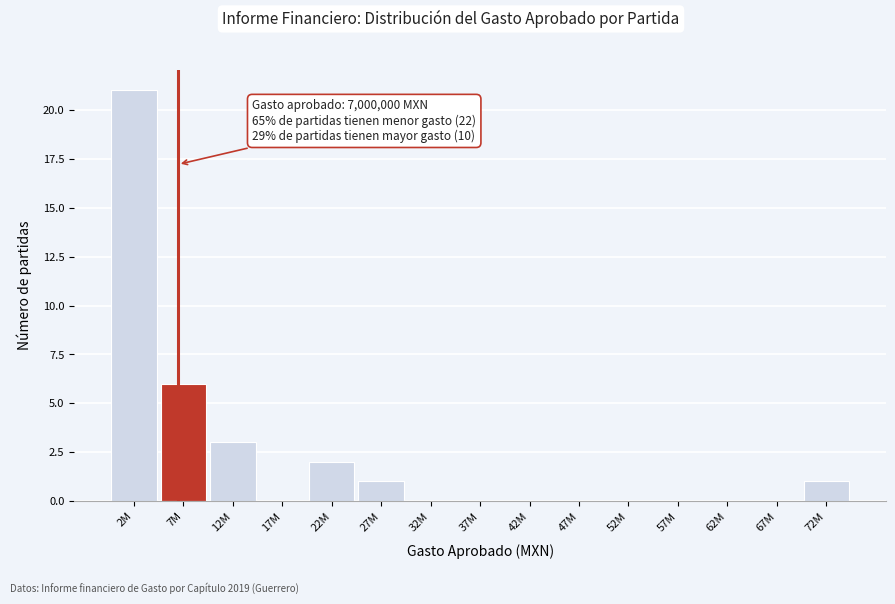

Reading right to left, transcribe all the data shown in this chart.

72M=1	67M=0	62M=0	57M=0	52M=0	47M=0	42M=0	37M=0	32M=0	27M=1	22M=2	17M=0	12M=3	7M=6	2M=21